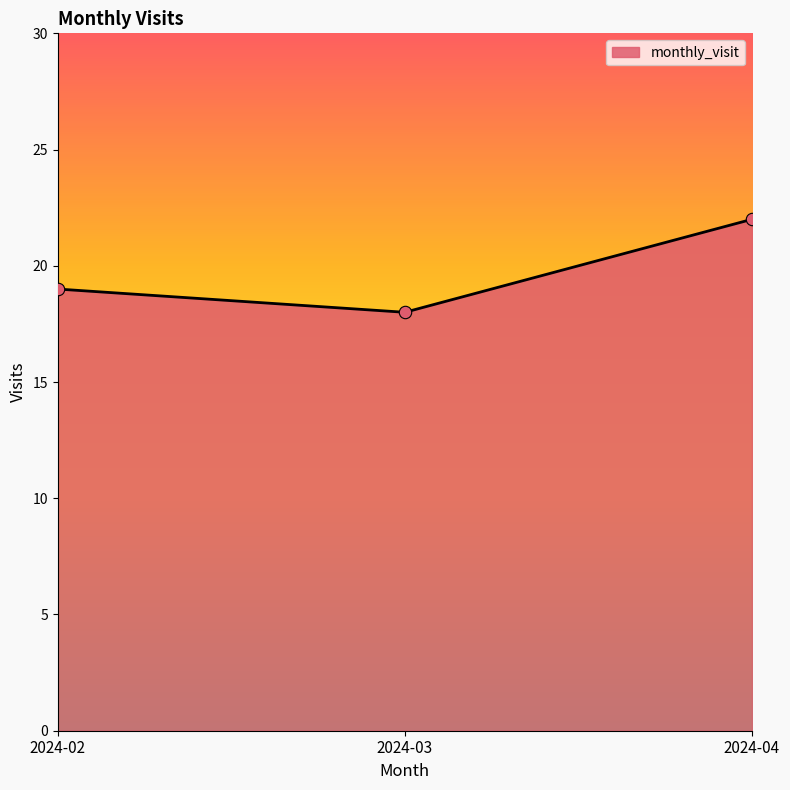

Approximately how many times larger is the value at 2024-02 compared to 2024-03?

1.1